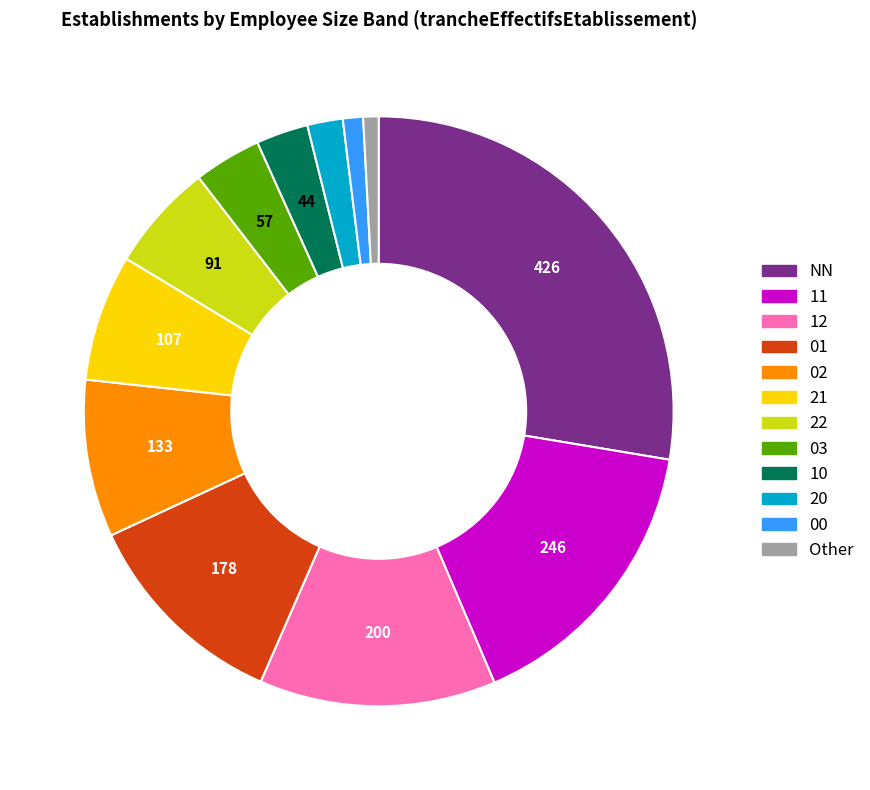

Combined, do 03 and 01 account for over 50%?

No